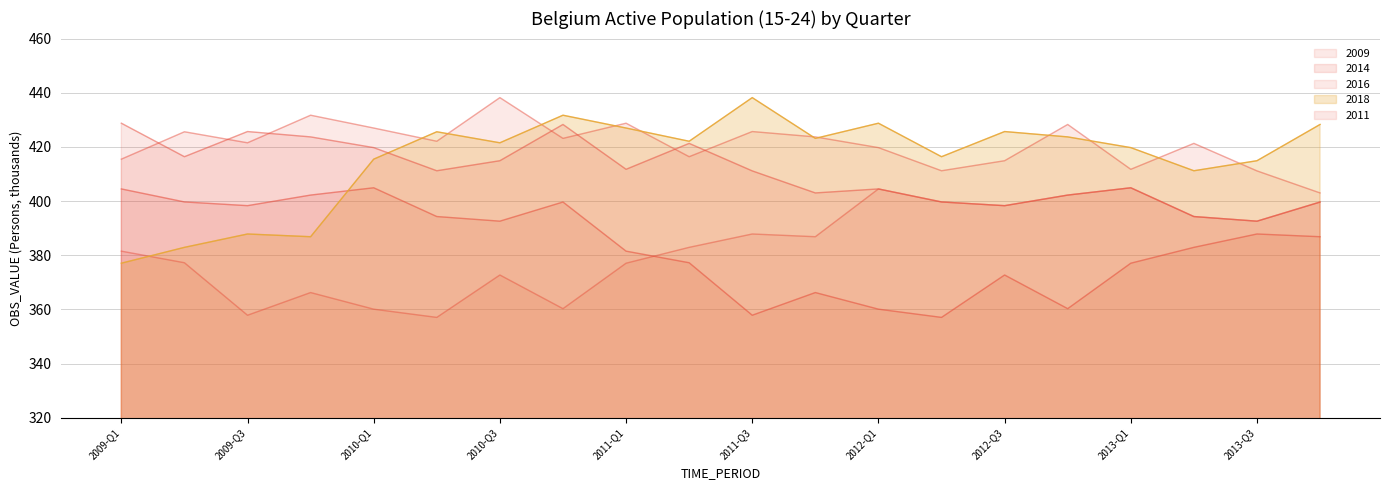

How many lines are shown in the chart?

5